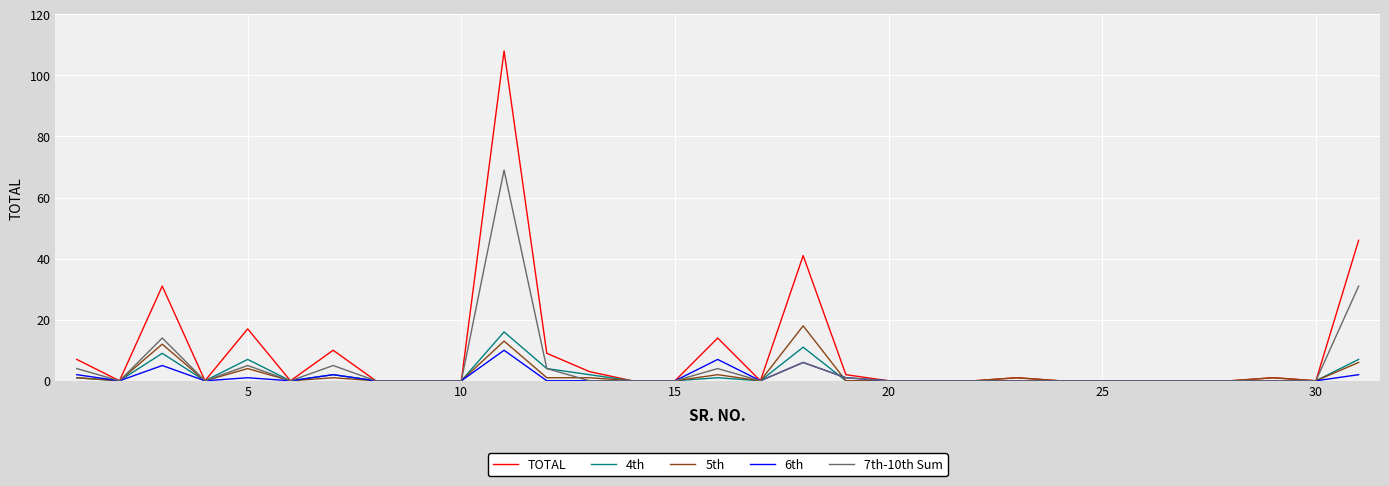

What is the greatest value displayed?

108